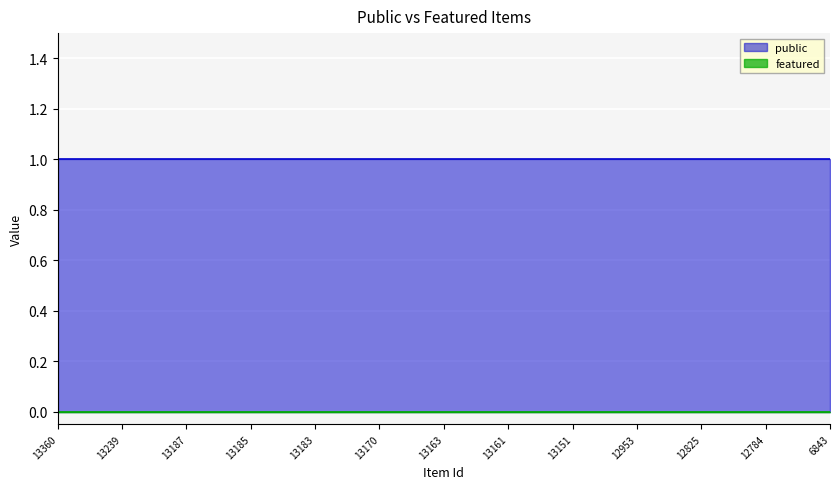

At which category is the sum across all series the highest?

13360